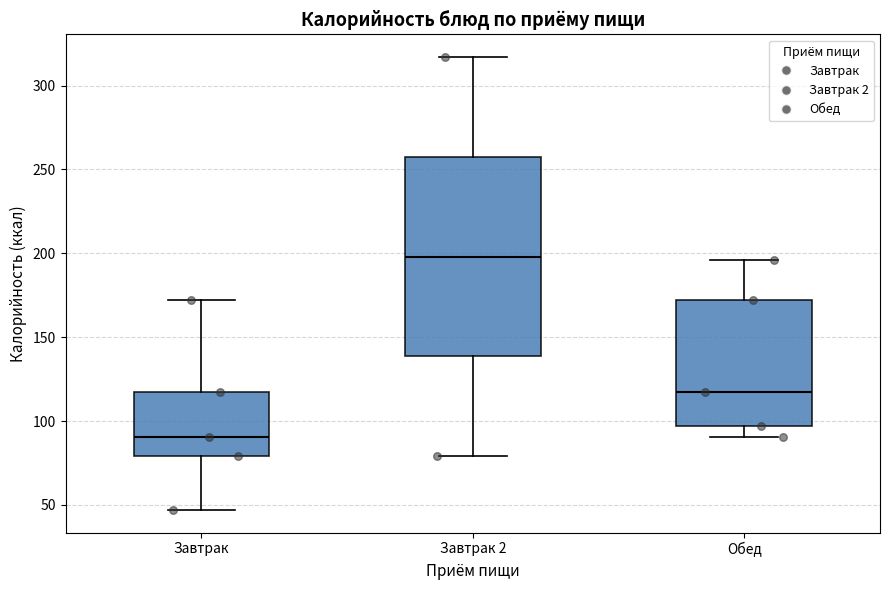

Reading left to right, read every box against the y-axis: the position of its median line, the range the box covers, and the ends of its whiskers. The values are not printed on the chart, so give them approximately, as read against the axis.

Завтрак: median 90, box 80 to 120, whiskers 45 to 170
Завтрак 2: median 200, box 140 to 260, whiskers 80 to 315
Обед: median 120, box 95 to 170, whiskers 90 to 195